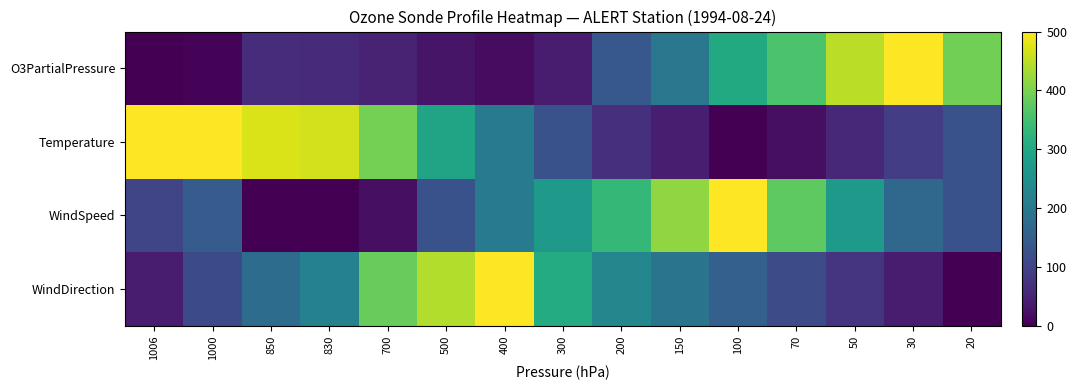

Which label corresponds to the smallest value in the chart?

1006